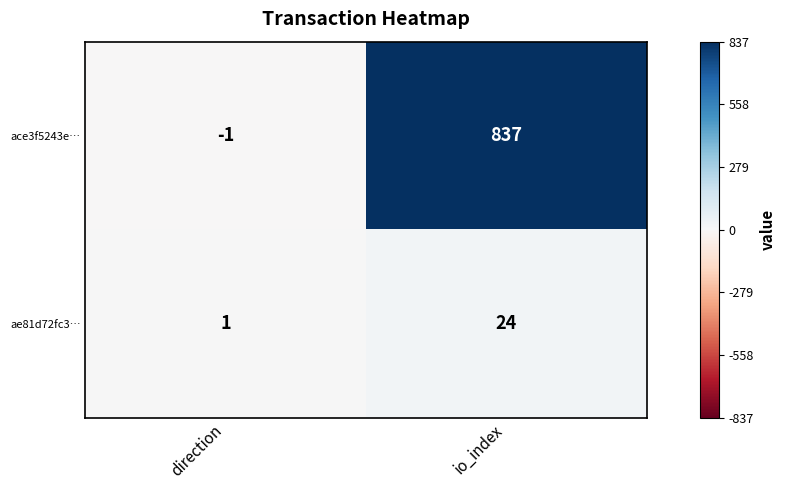

True or false: ae81d72fc3… has a value of 2 at direction.

False